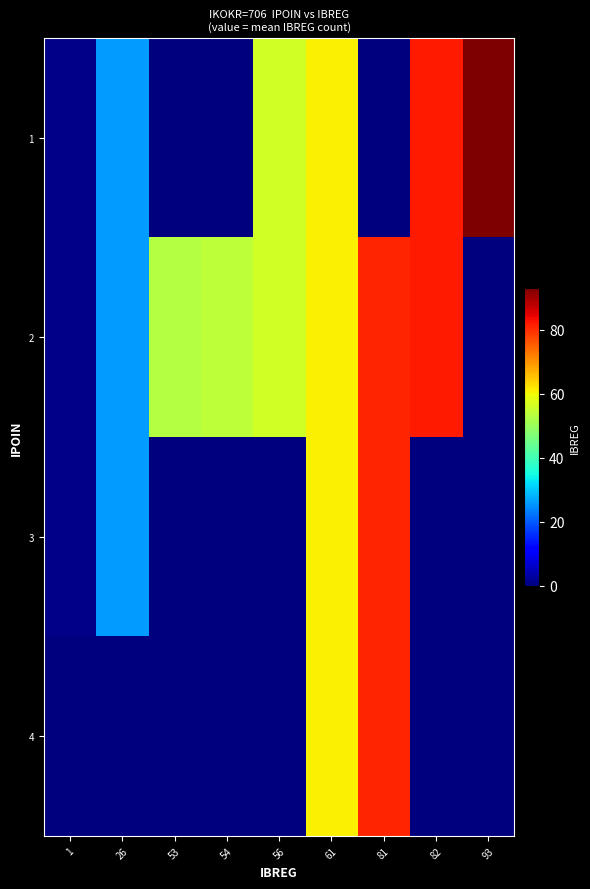

Count the number of data series in this chart.

4